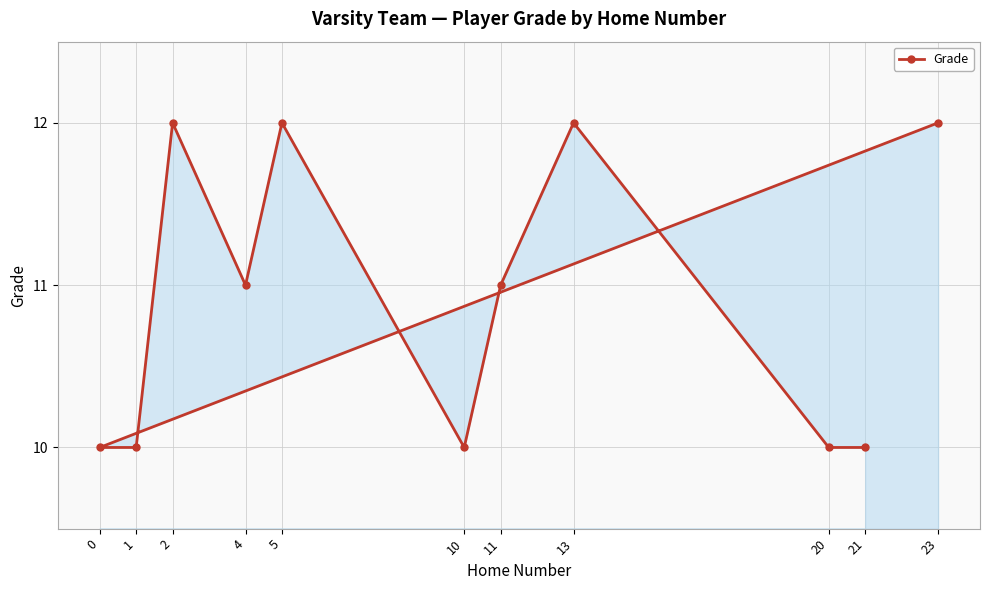

Reading left to right, what are all the values shown in this chart?

0=10	1=10	2=12	4=11	5=12	10=10	11=11	13=12	20=10	21=10	23=12